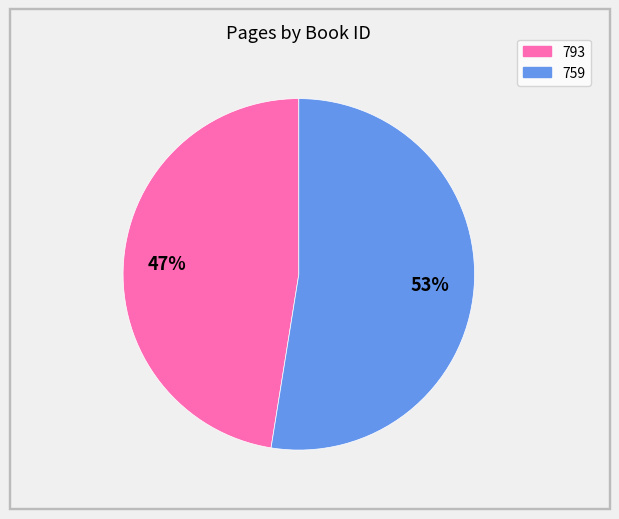

Which slice is the largest?

759